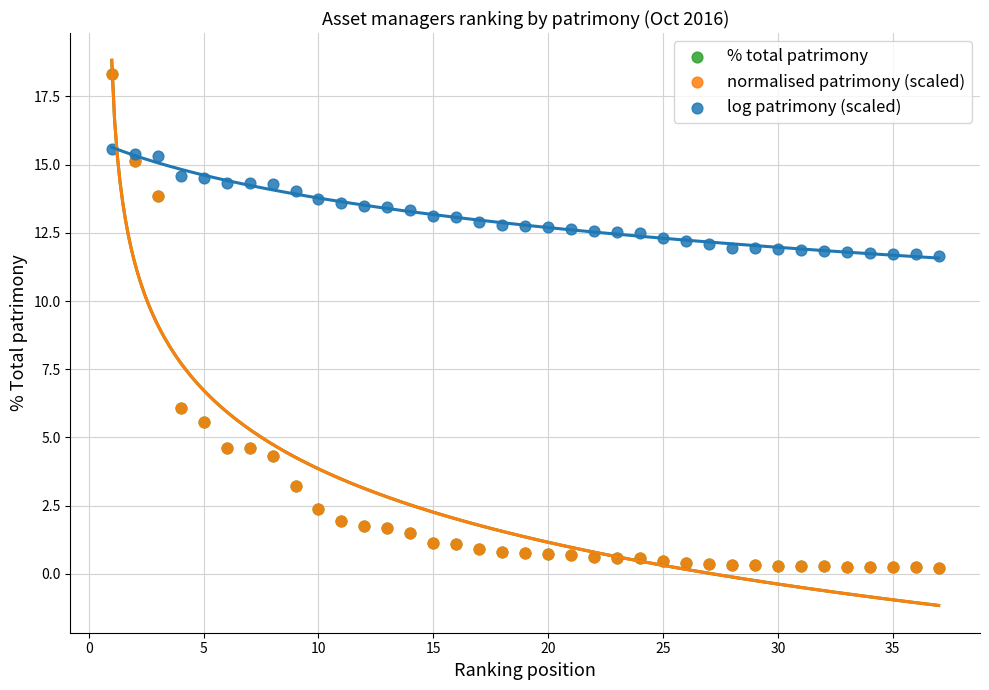

What are all the series names shown in the legend?

% total patrimony, normalised patrimony (scaled), log patrimony (scaled)